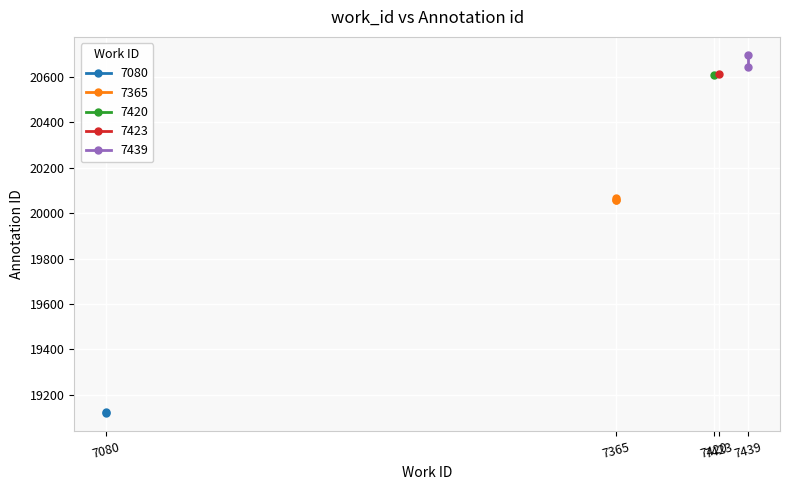

Is this an area chart (filled region under the line)?

No